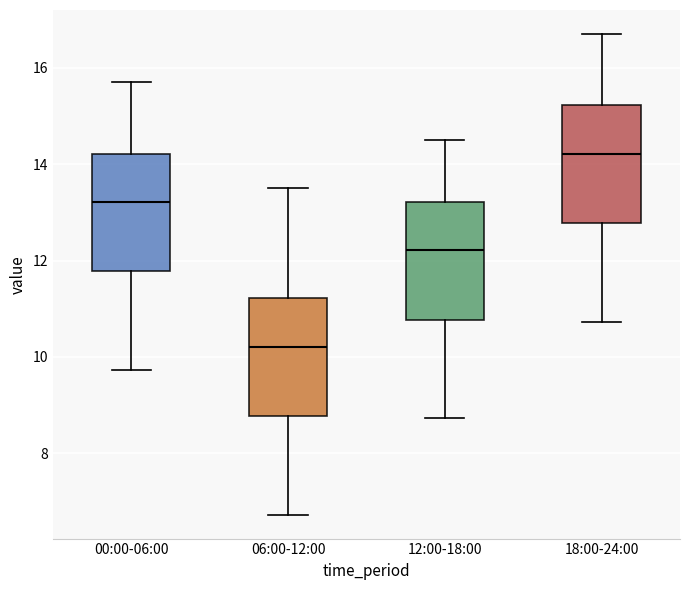

Which box's median line is the highest?

18:00-24:00